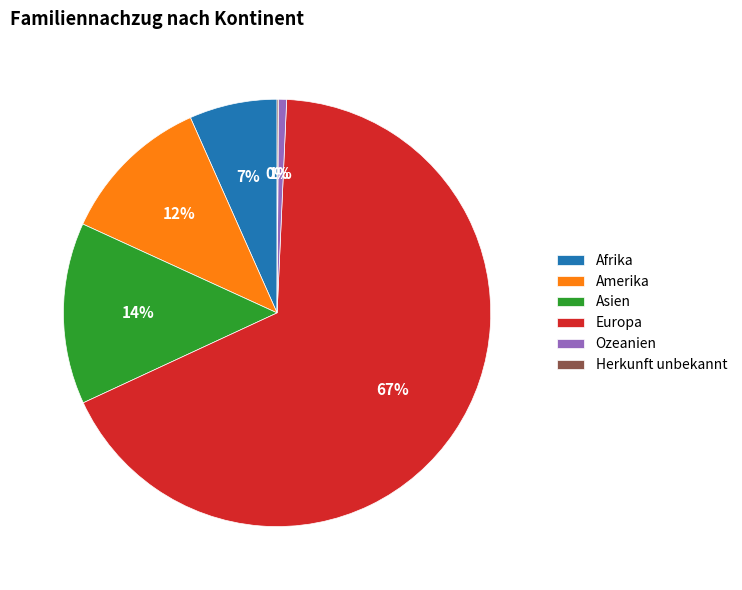

Does Asien account for over 50% of the chart?

No